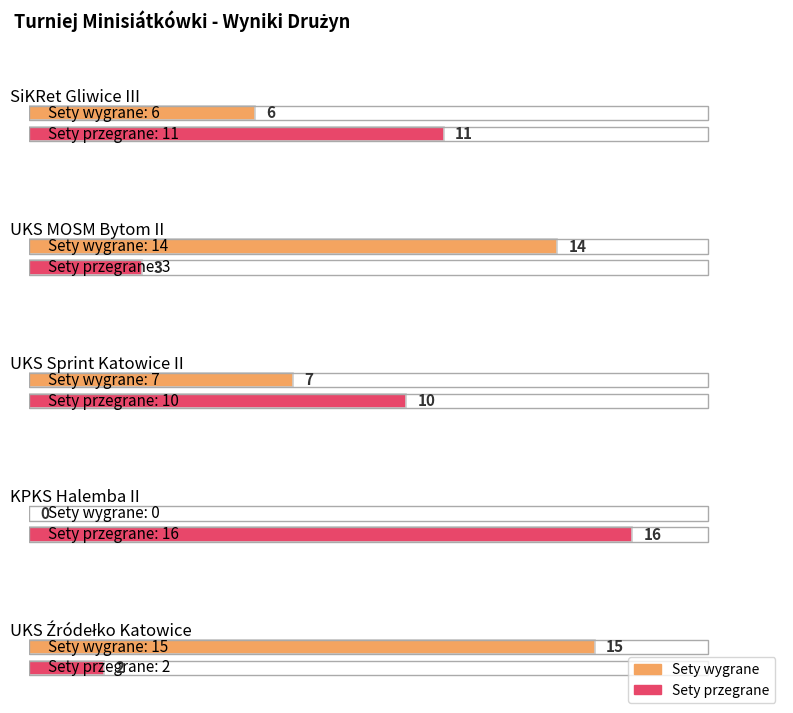

What value does the Sety wygrane series have at UKS Źródełko Katowice?

15